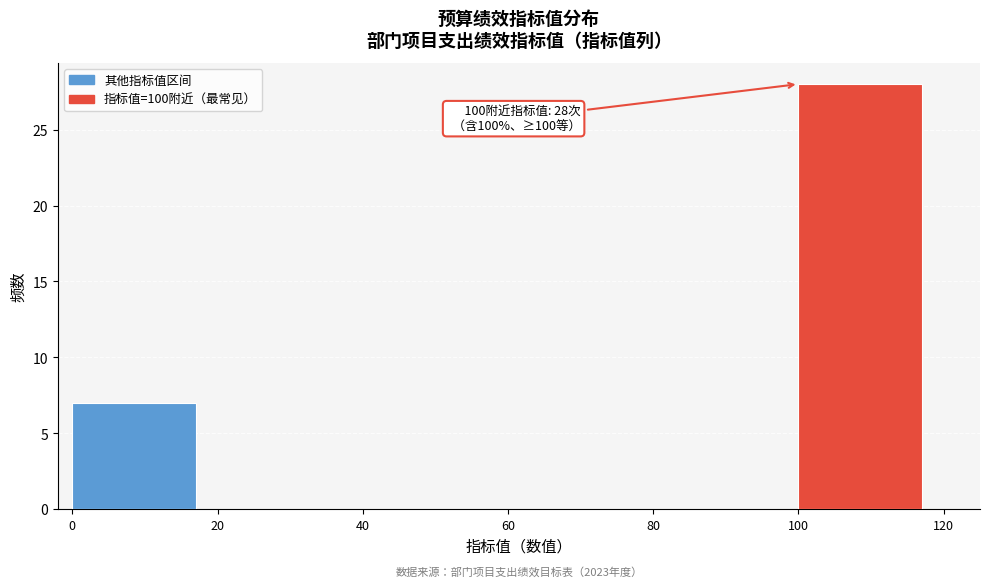

Over which range of the x-axis is the bar tallest?

100 to 120